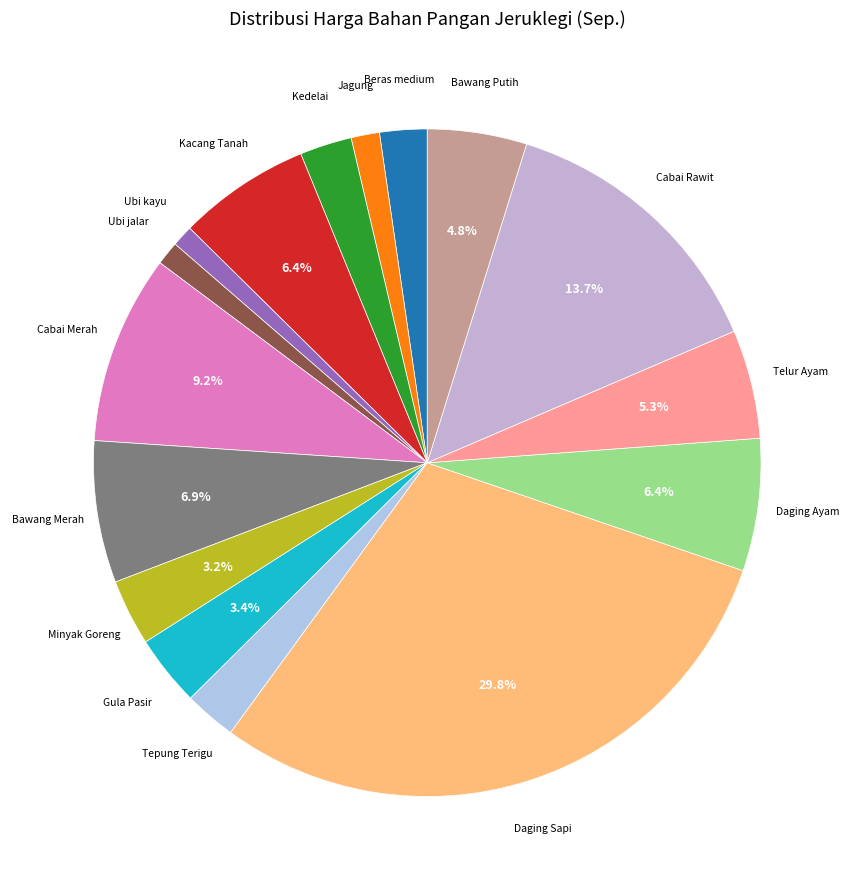

Is Gula Pasir the majority of the pie?

No